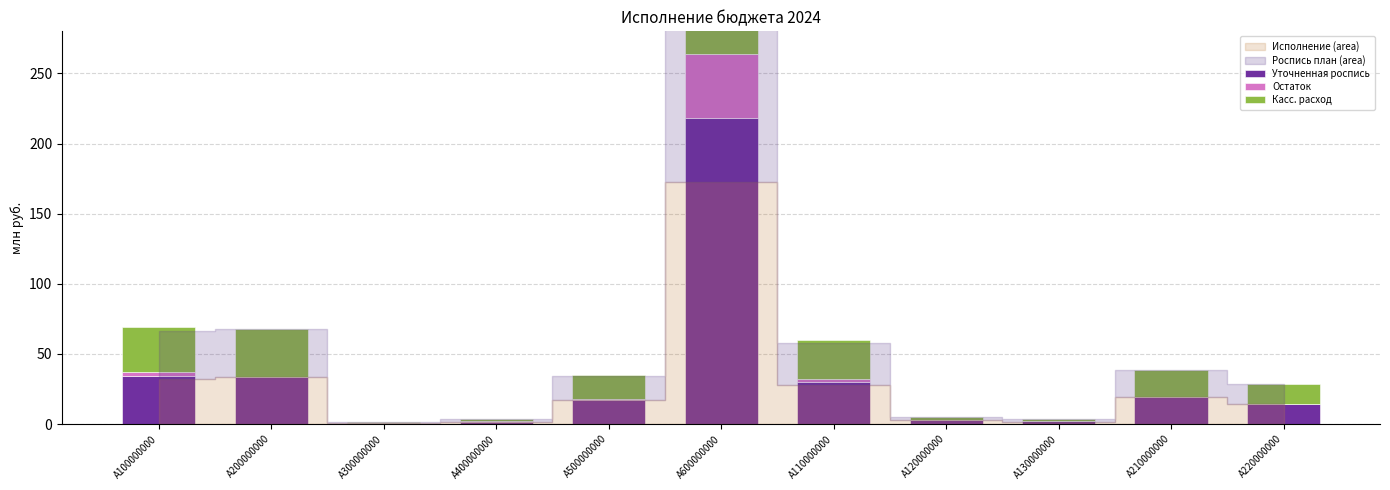

Is it true that Уточненная роспись equals 1.9 at A130000000?

True